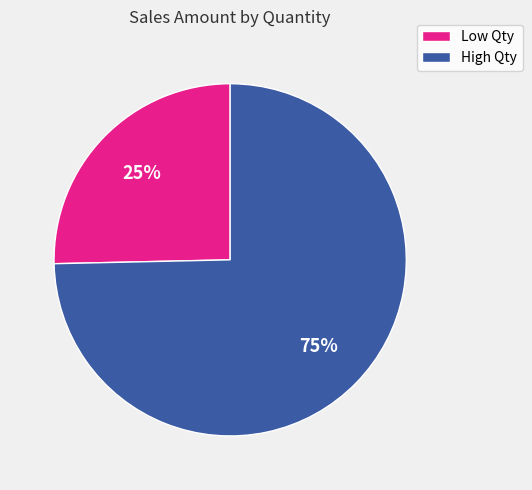

How many segments does this pie chart have?

2